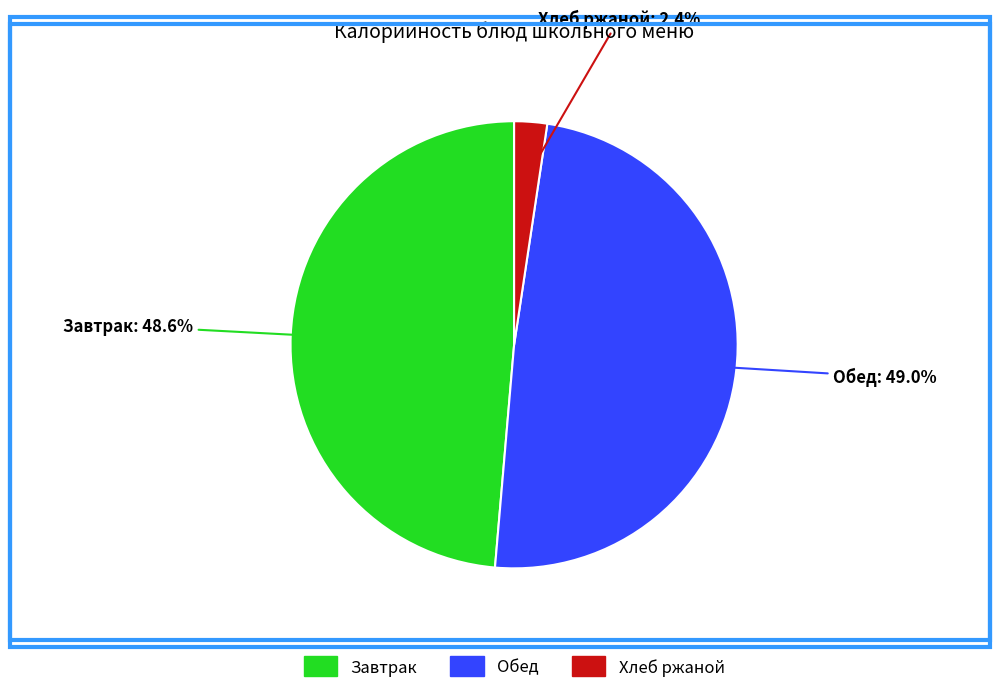

To the nearest percent, what is the difference between the largest and smallest slice percentages?

47%